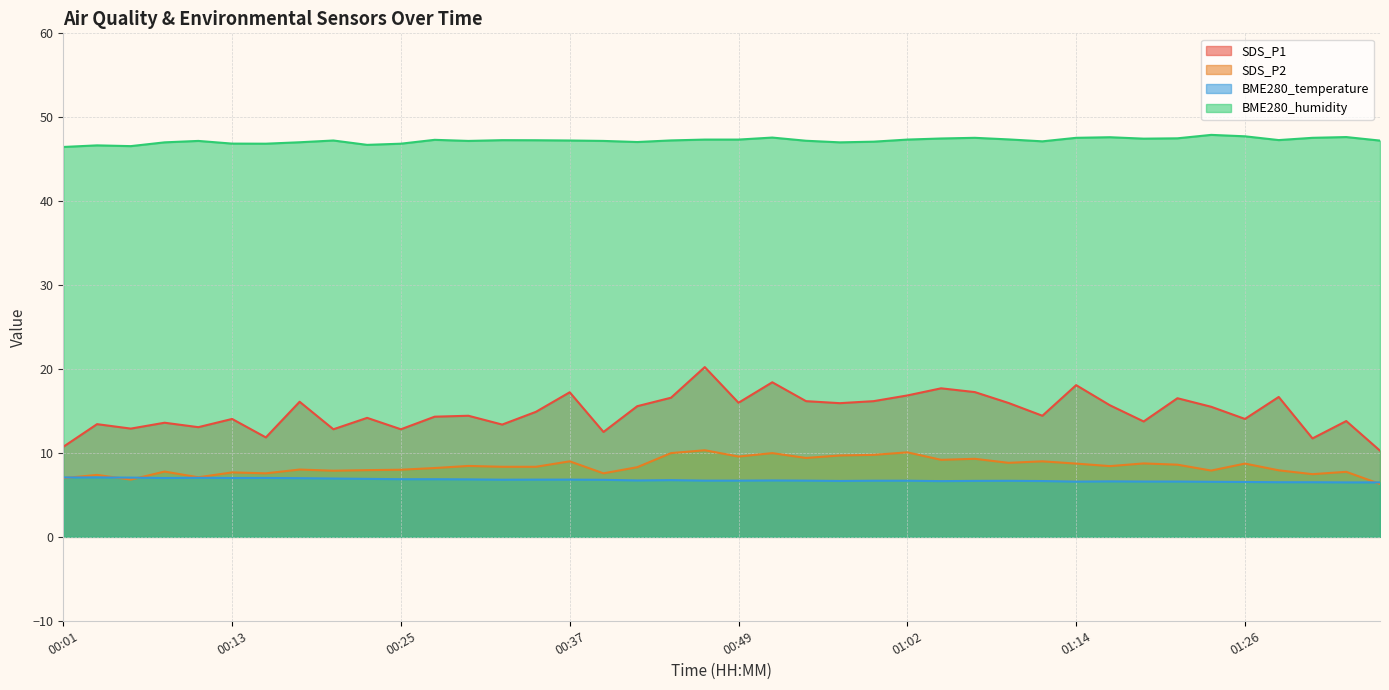

Is it true that BME280_temperature equals 7.1 at 00:06?

True